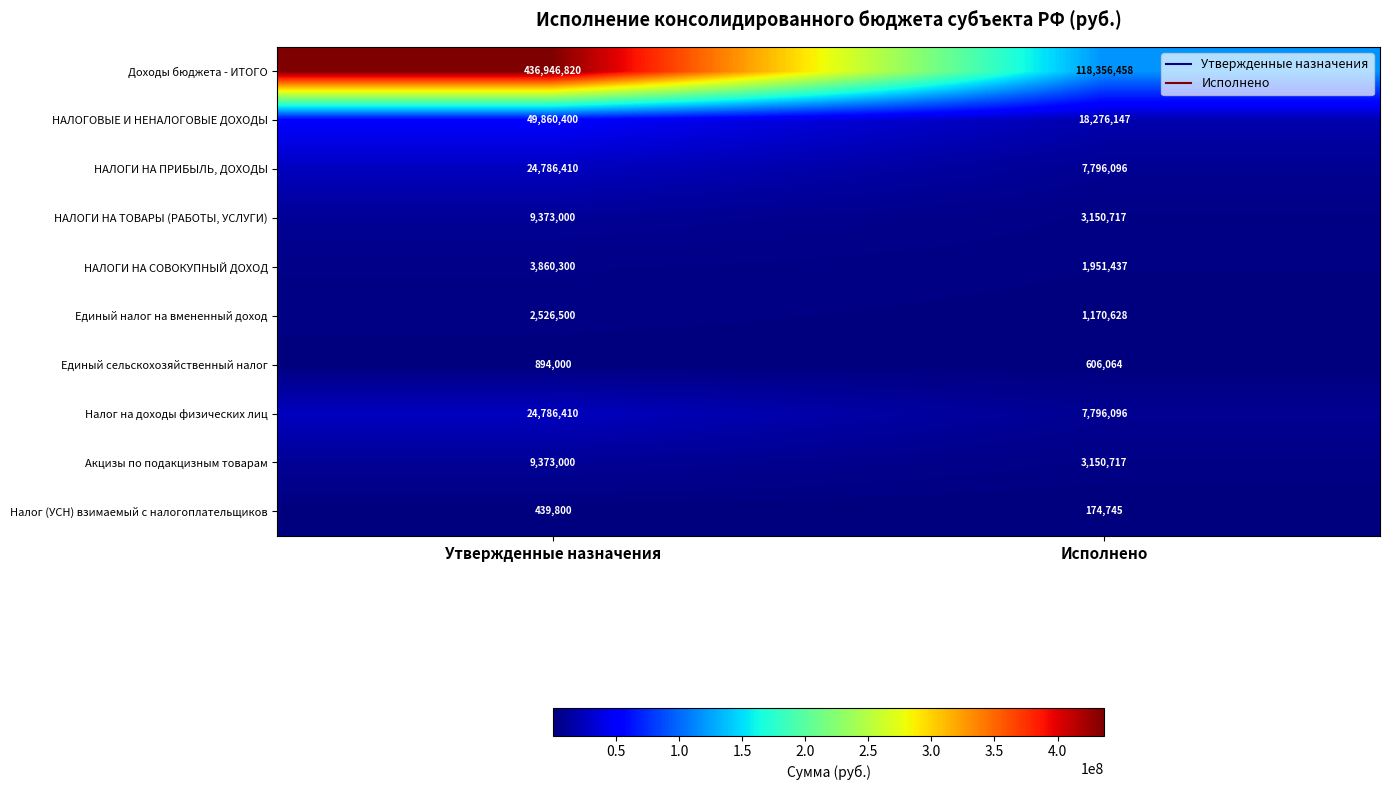

What is the total value across all series at Утвержденные назначения?

562846640